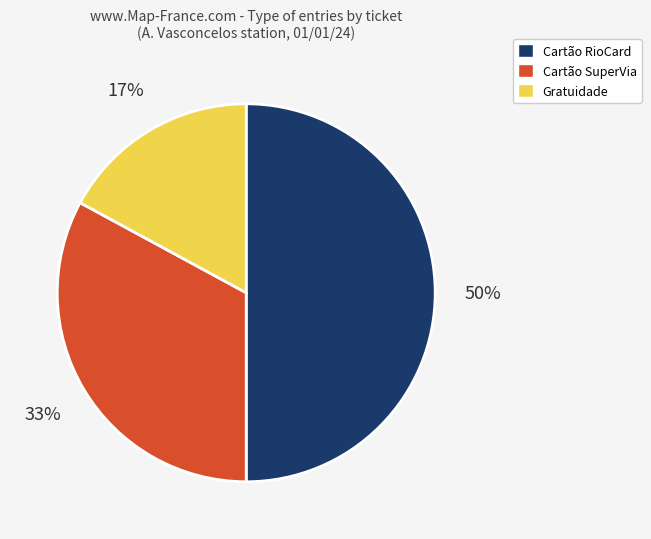

How many slices are in this pie chart?

3